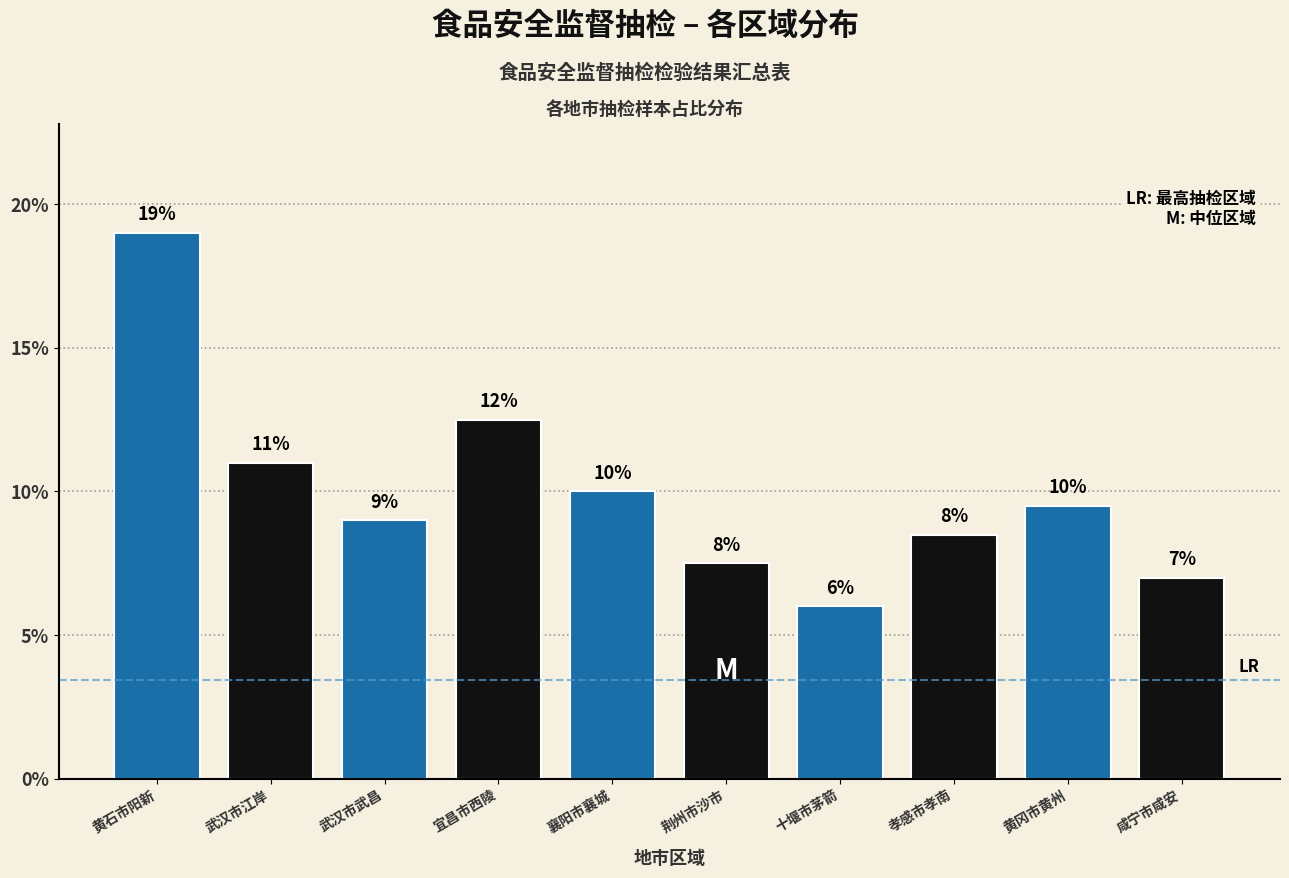

The chart shows a value of 4.4 at 荆州市沙市. True or false?

False